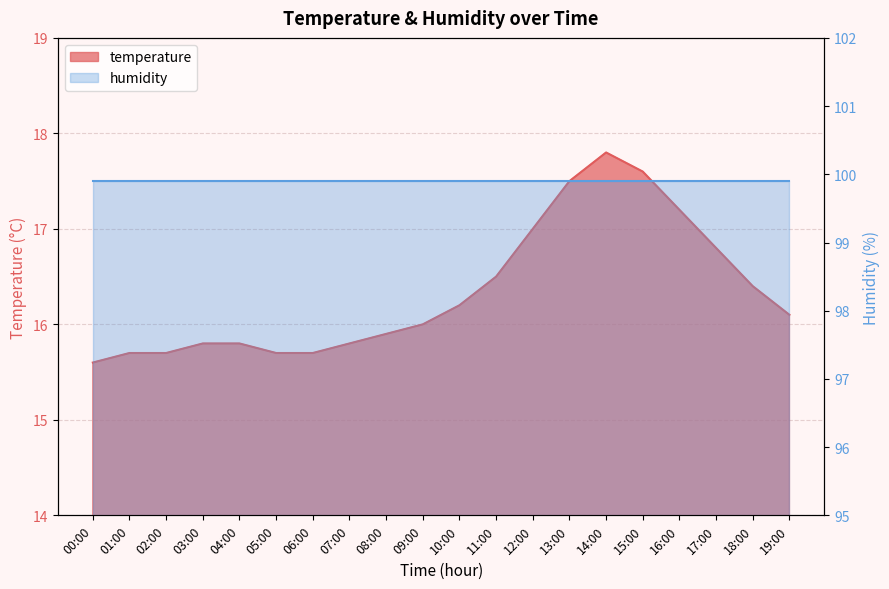

Which label corresponds to the largest value in the chart?

14:00